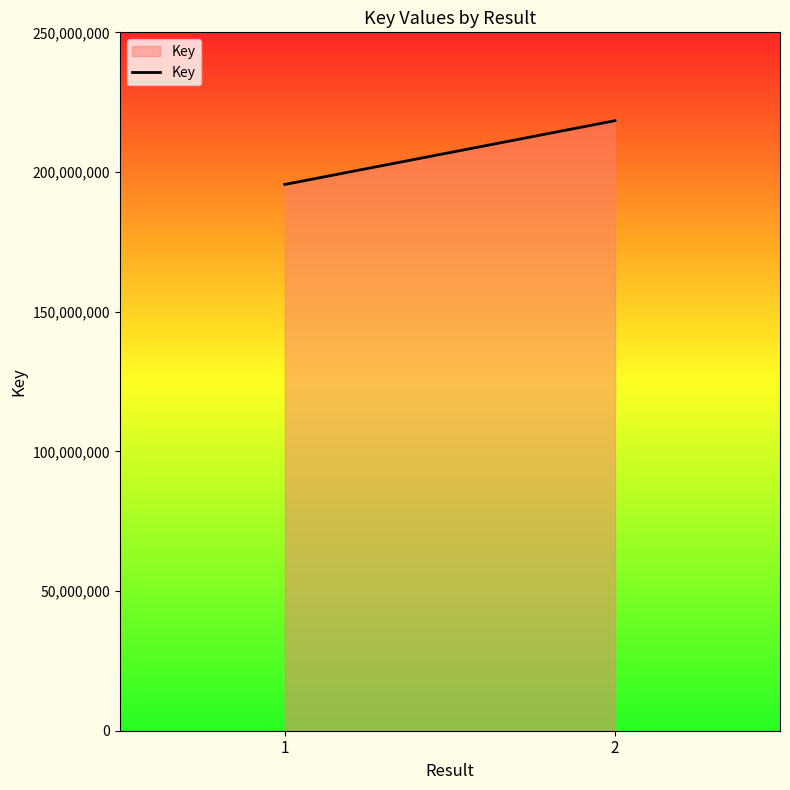

Reading left to right, what are all the values shown in this chart?

195551505	218370378